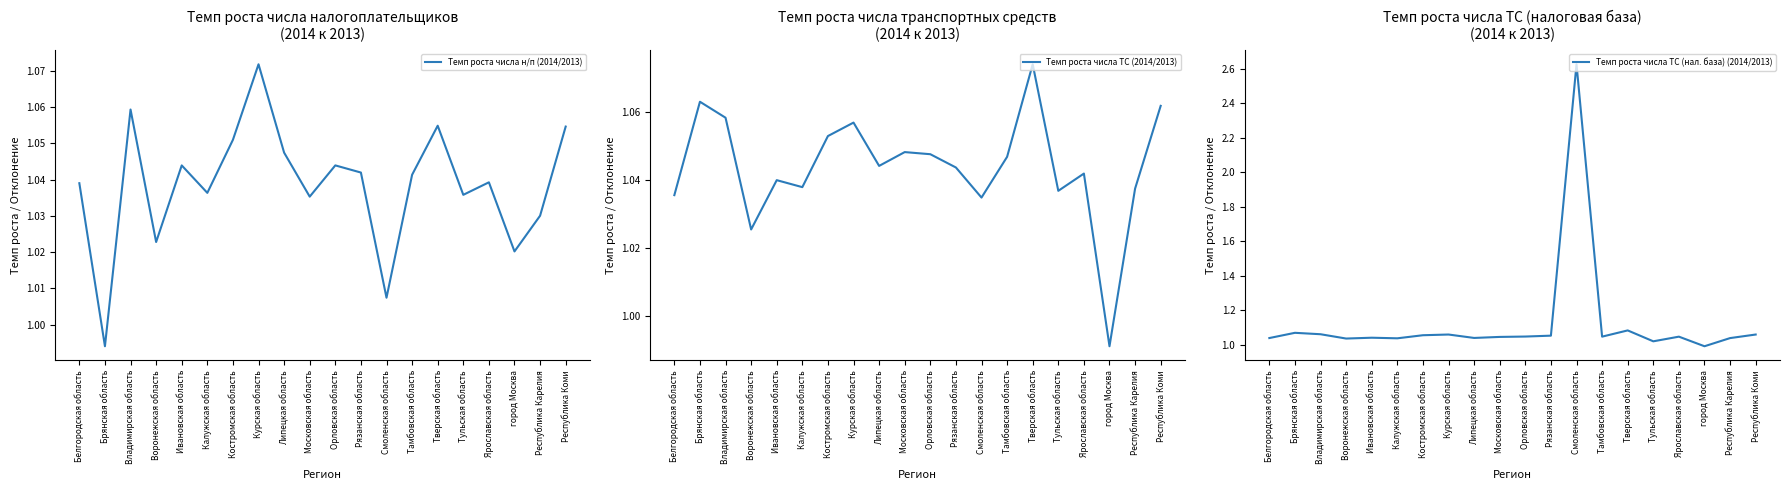

What is the total value across all series at Калужская область?

3.1